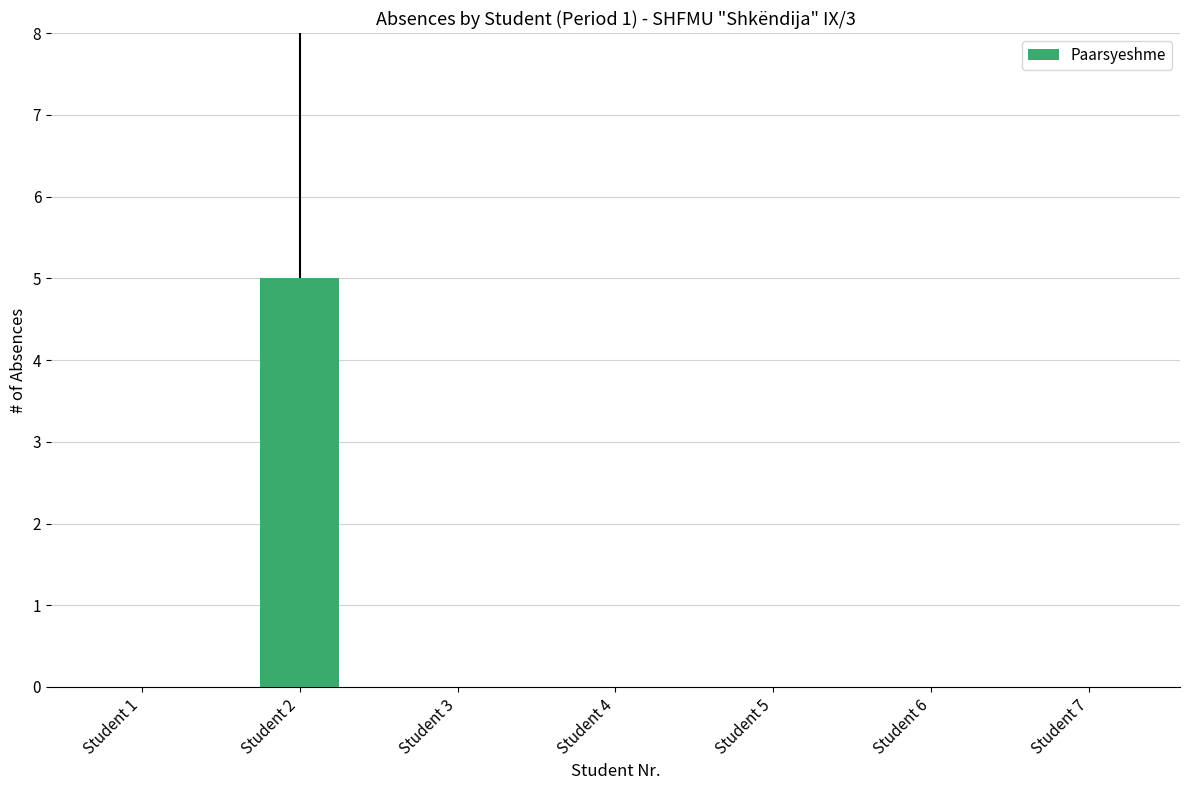

What is the sum of all values?

5